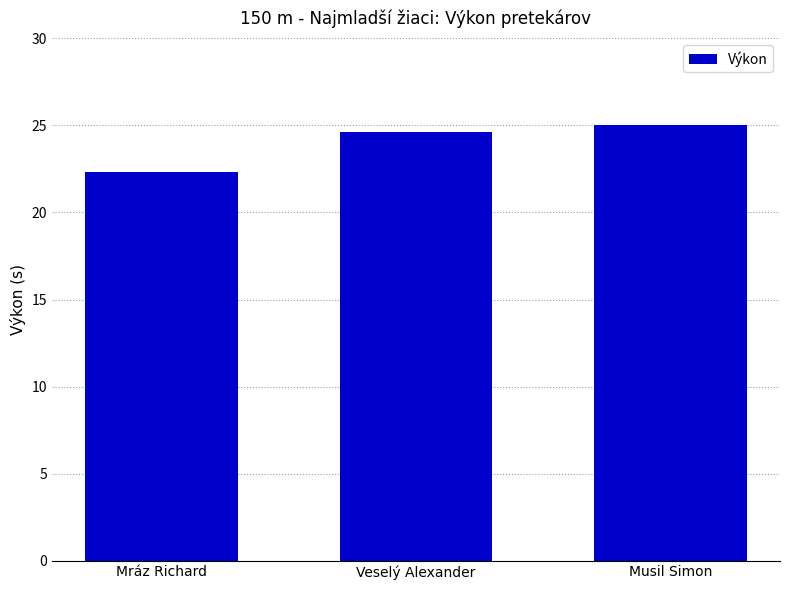

Reading left to right, transcribe all the data shown in this chart.

22.3	24.6	25.0